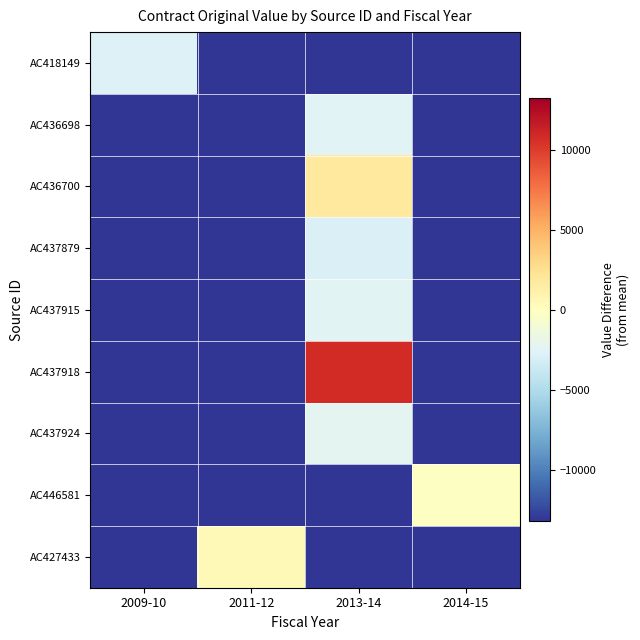

Reading left to right, extract all data points from this chart.

AC418149: 2009-10=-2777.8	2011-12=-13192.3	2013-14=-13192.3	2014-15=-13192.3
AC436698: 2009-10=-13192.3	2011-12=-13192.3	2013-14=-2507.7	2014-15=-13192.3
AC436700: 2009-10=-13192.3	2011-12=-13192.3	2013-14=1787.0	2014-15=-13192.3
AC437879: 2009-10=-13192.3	2011-12=-13192.3	2013-14=-2867.3	2014-15=-13192.3
AC437915: 2009-10=-13192.3	2011-12=-13192.3	2013-14=-2374.2	2014-15=-13192.3
AC437918: 2009-10=-13192.3	2011-12=-13192.3	2013-14=10724.4	2014-15=-13192.3
AC437924: 2009-10=-13192.3	2011-12=-13192.3	2013-14=-2357.7	2014-15=-13192.3
AC446581: 2009-10=-13192.3	2011-12=-13192.3	2013-14=-13192.3	2014-15=-121.7
AC427433: 2009-10=-13192.3	2011-12=495.0	2013-14=-13192.3	2014-15=-13192.3